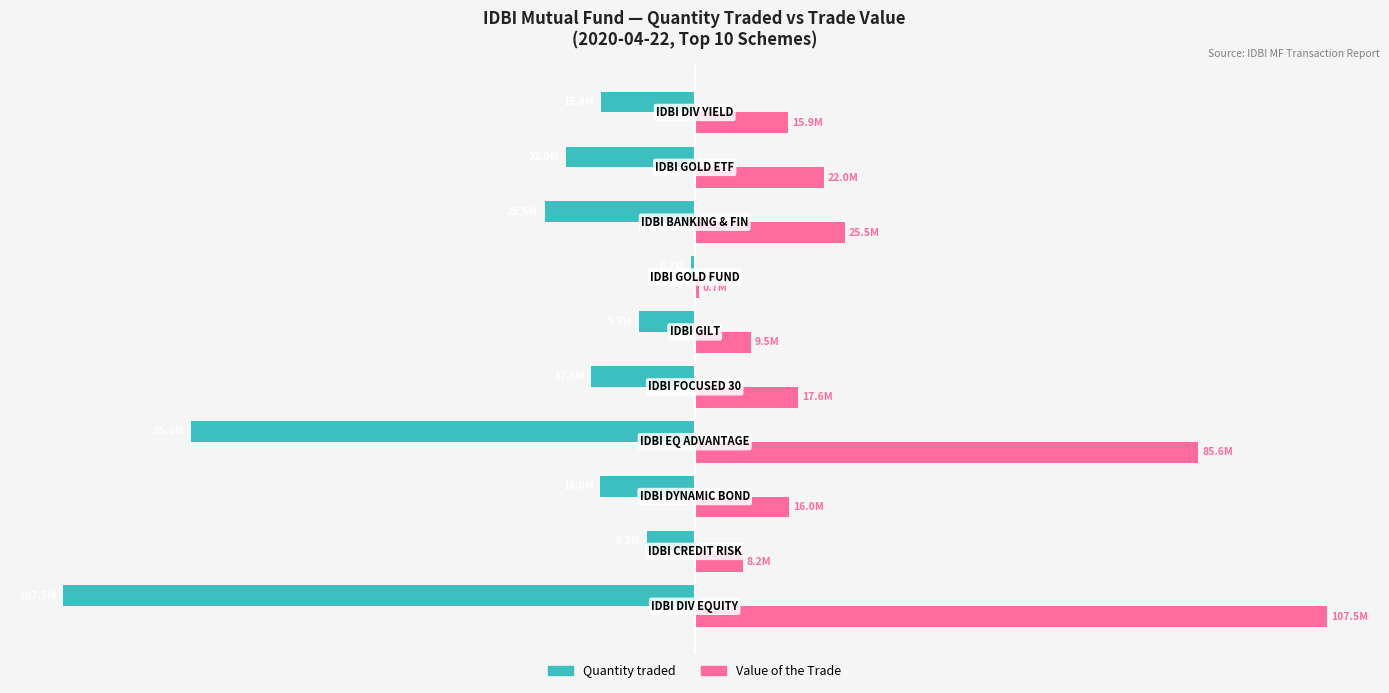

Rank the series by their average value, from lowest to highest.

Quantity traded, Value of the Trade